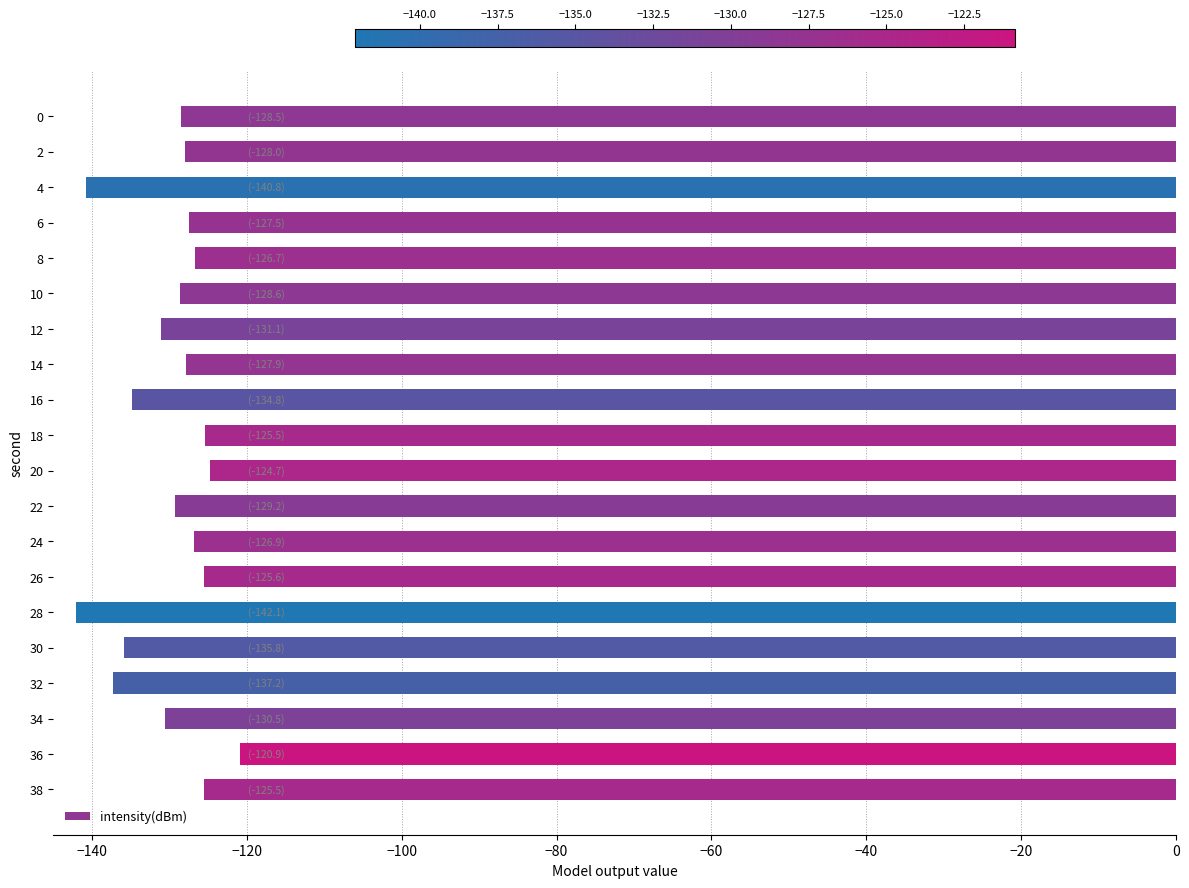

What is the smallest value displayed?

-142.1